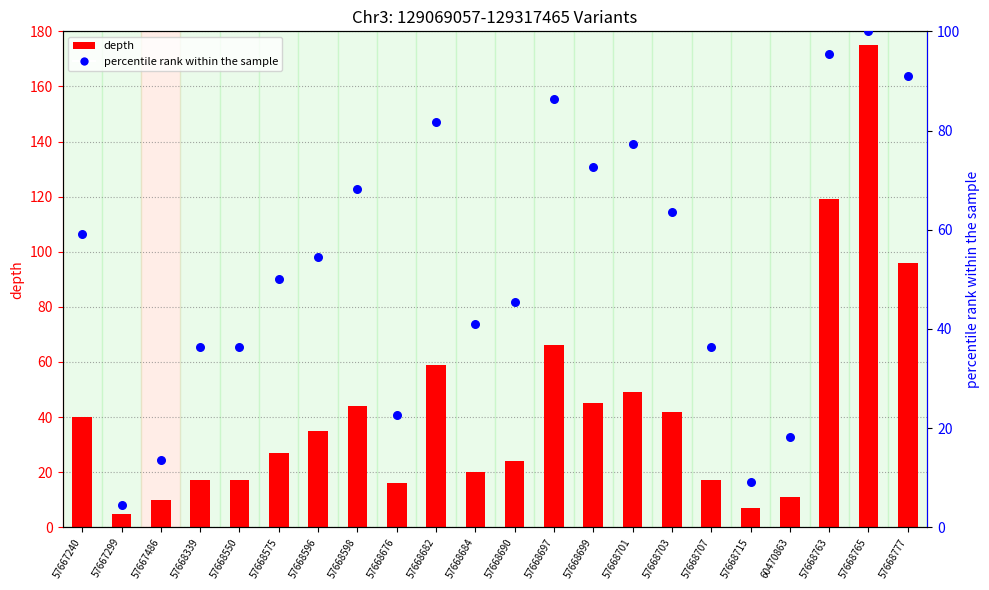

What are all the series names shown in the legend?

depth, percentile rank within the sample